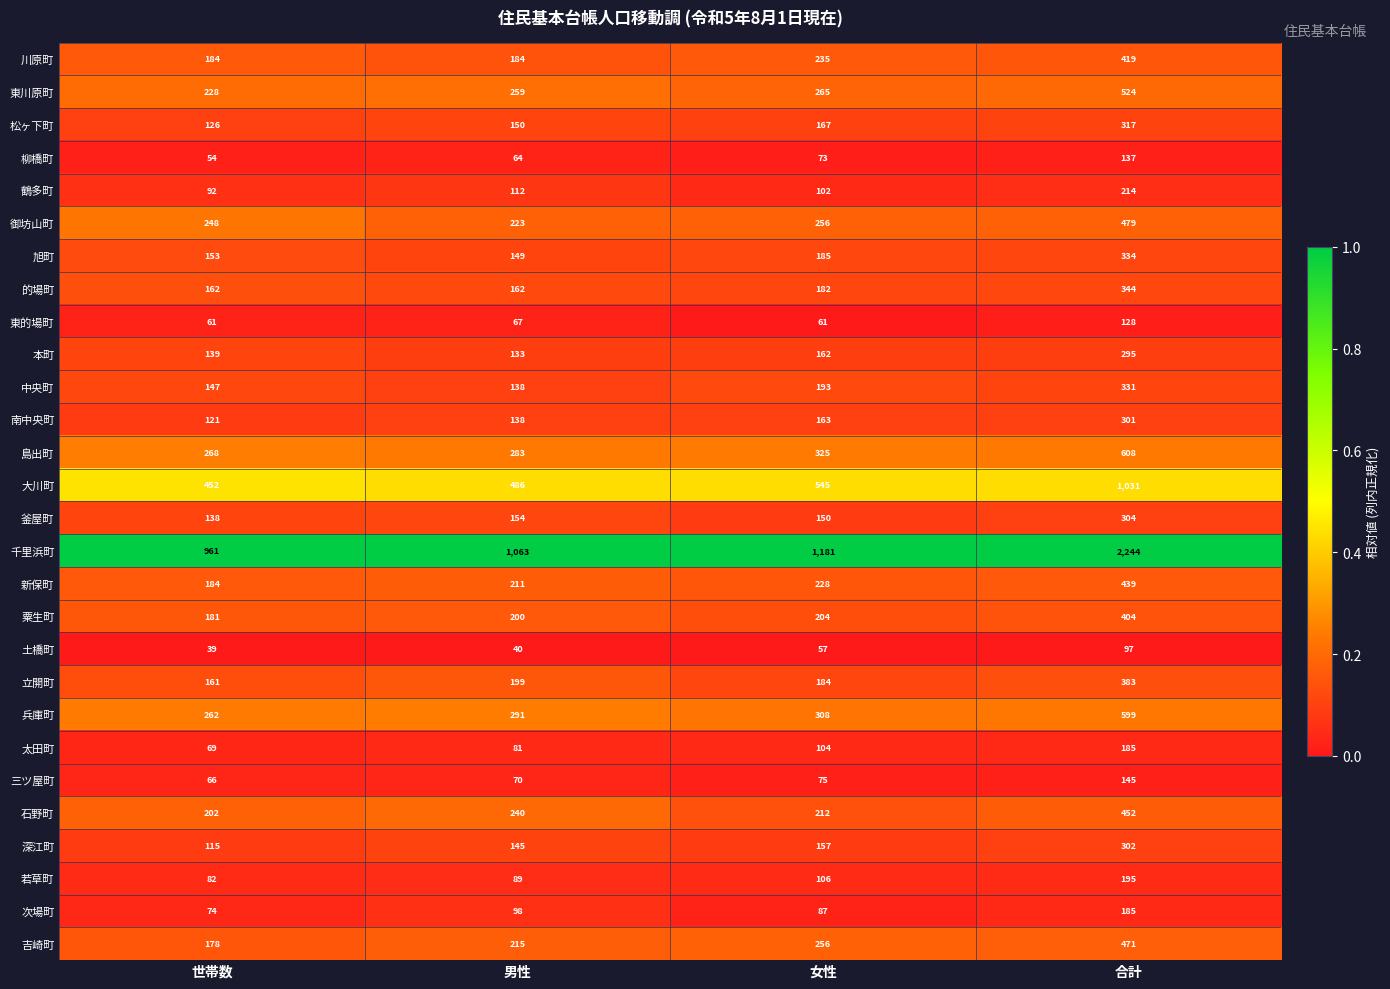

Which series has the largest total across all categories?

千里浜町